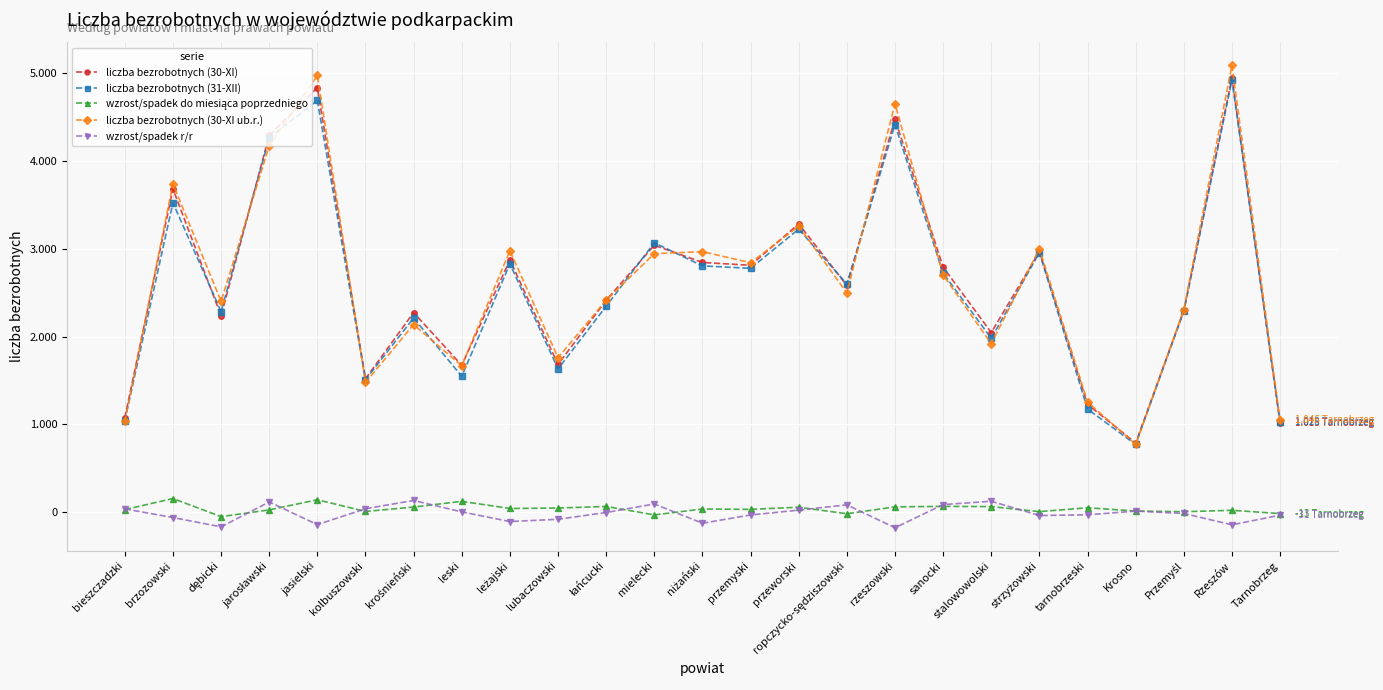

At which category does liczba bezrobotnych (31-XII) reach its first local peak?

brzozowski